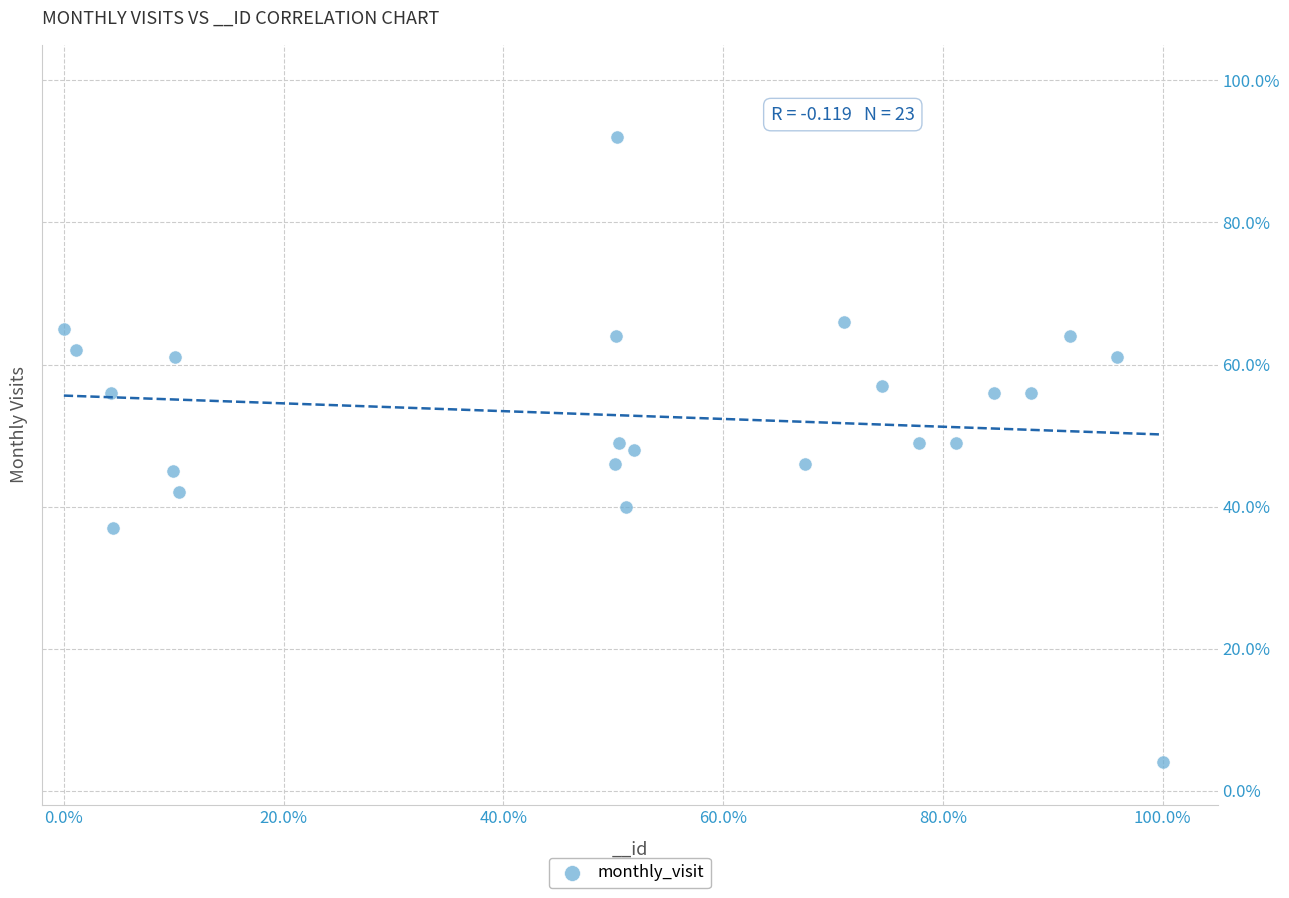

What is the range of Y values (max minus min)?

88